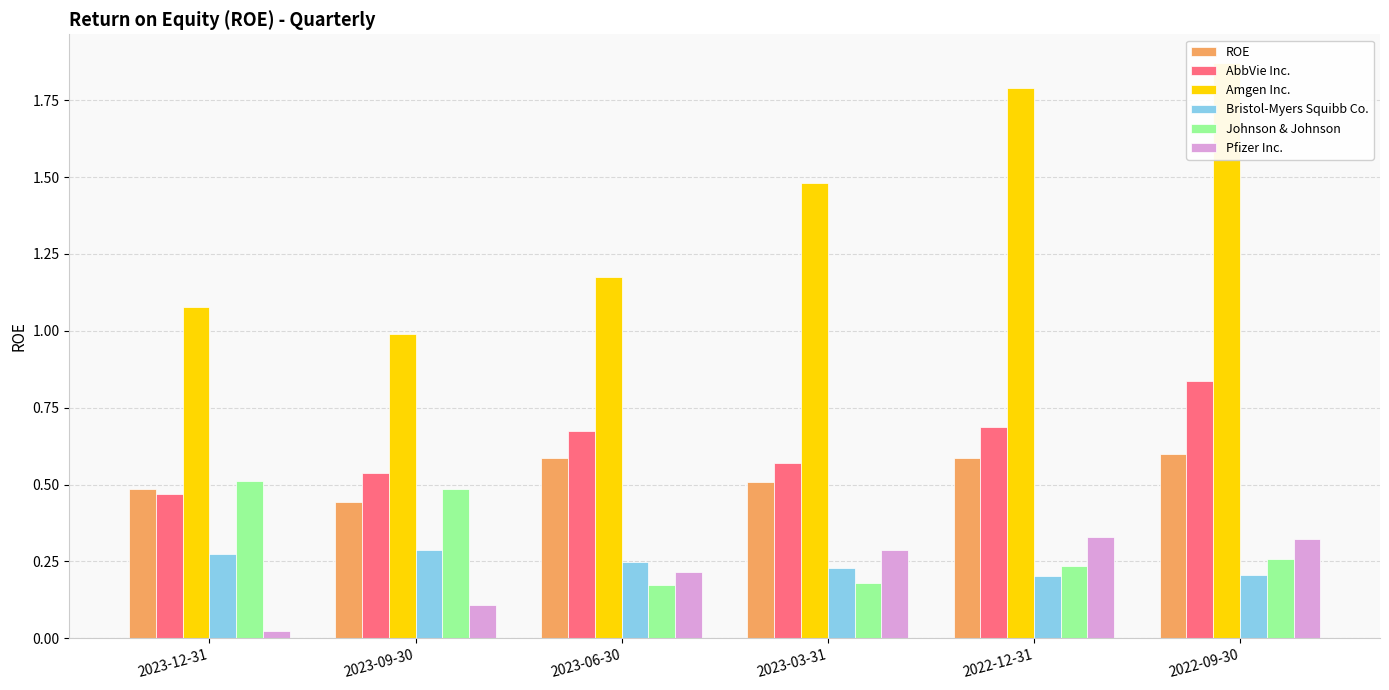

Which series has the largest total across all categories?

Amgen Inc.